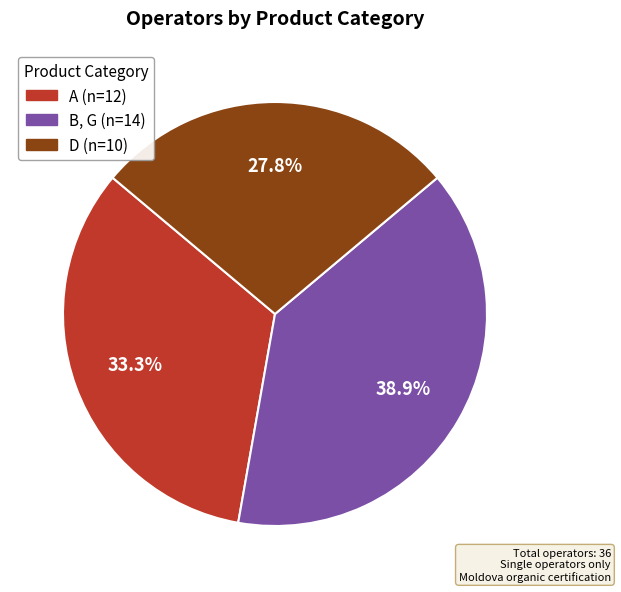

What is the smallest slice in the pie chart?

D